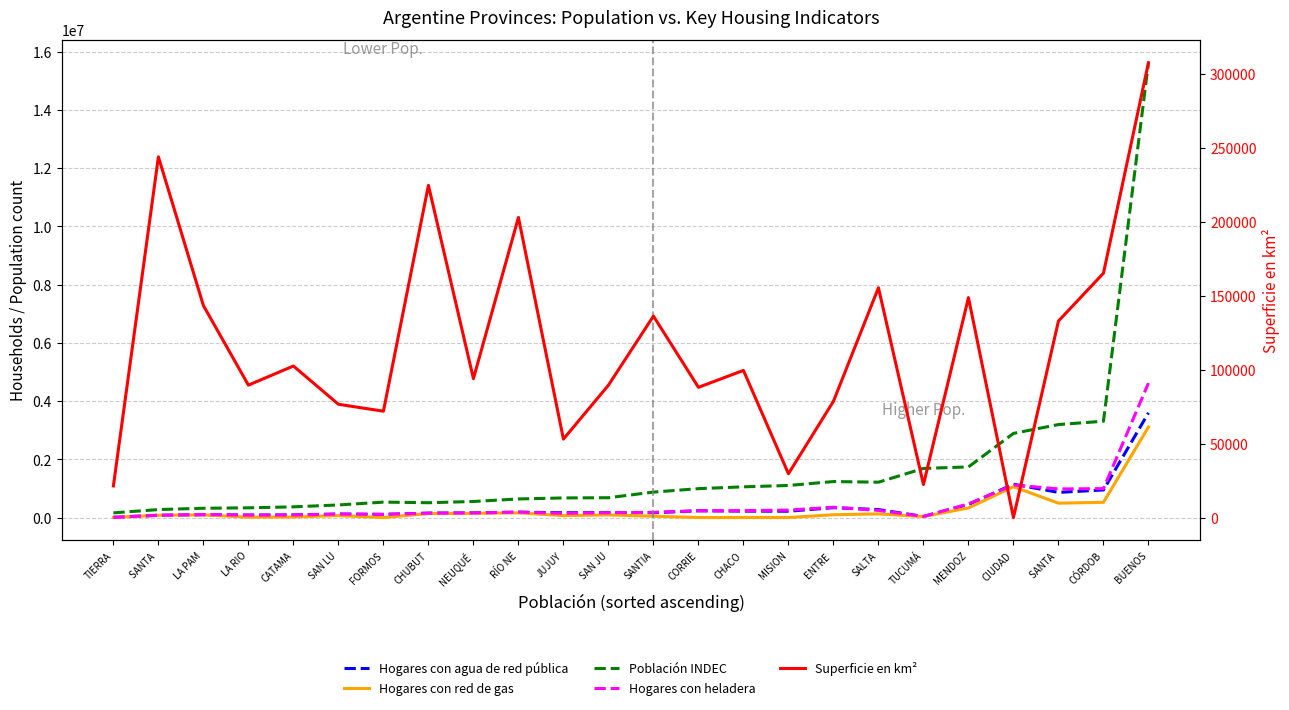

What is the value of the Hogares con agua de red pública point at the 21st from the left?

1145483